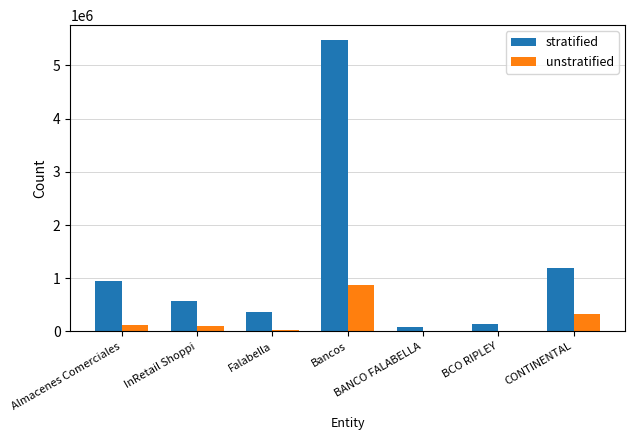

What is the sum of the stratified values at CONTINENTAL and BANCO FALABELLA?

1280102.0